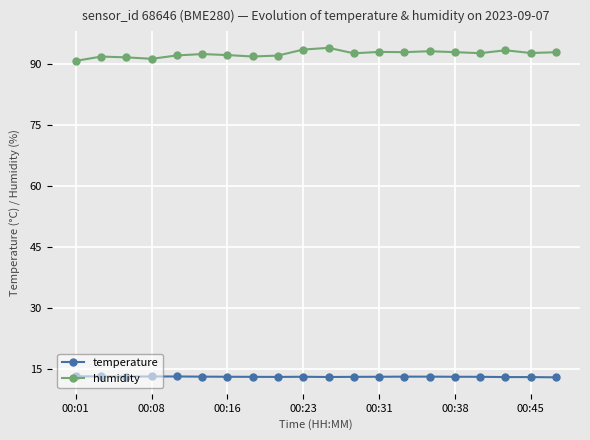

List the series in order of their overall mean, lowest first.

temperature, humidity